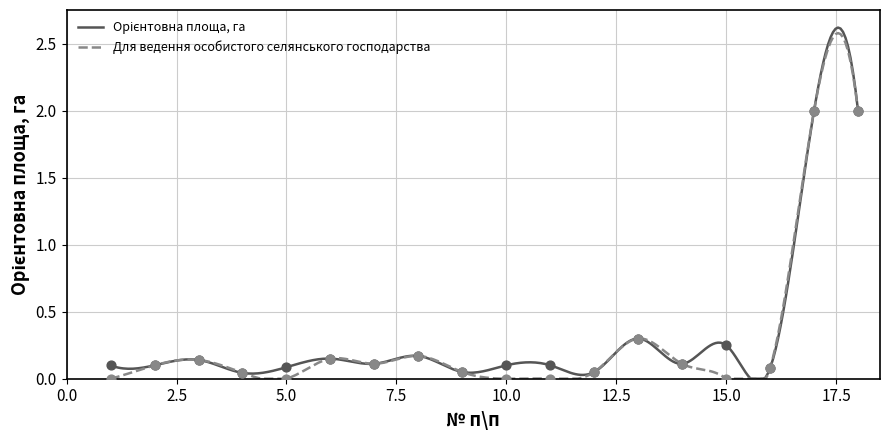

At how many categories does at least one series exceed 1?

2